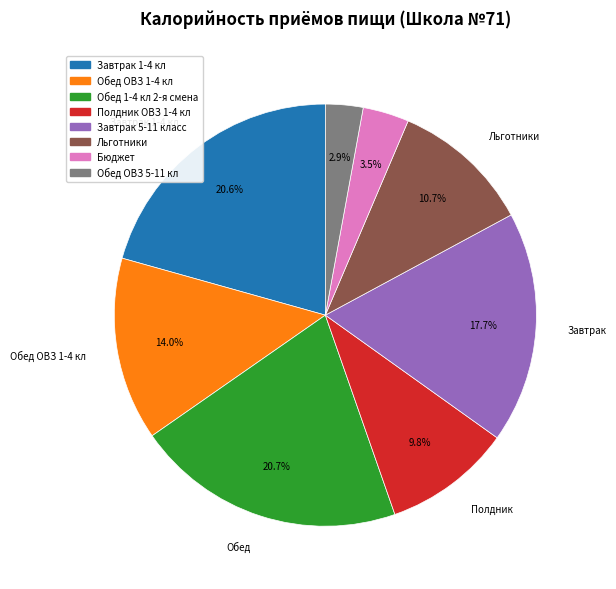

How many segments does this pie chart have?

8